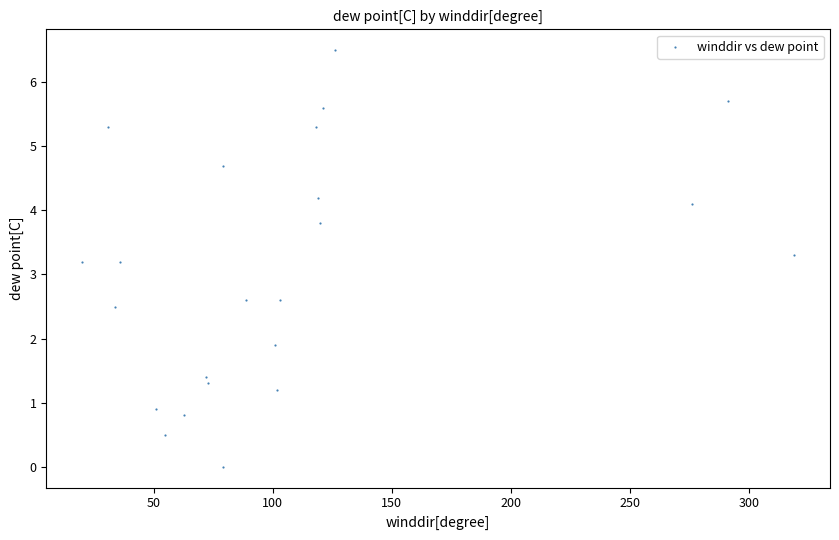

What is the range of Y values (max minus min)?

6.5